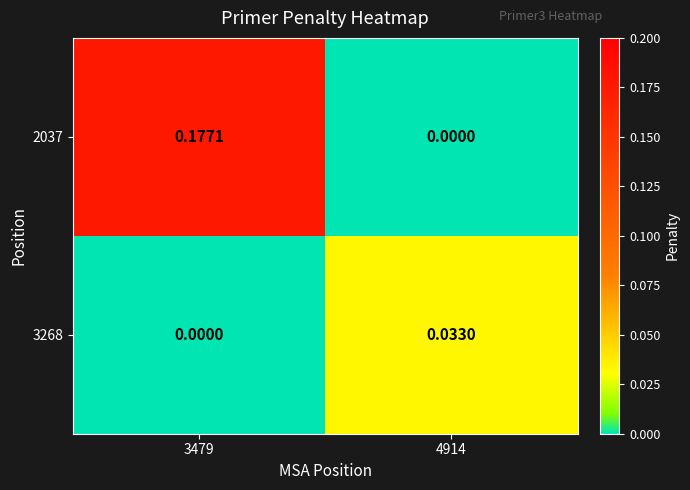

At how many categories does at least one series exceed 0?

2